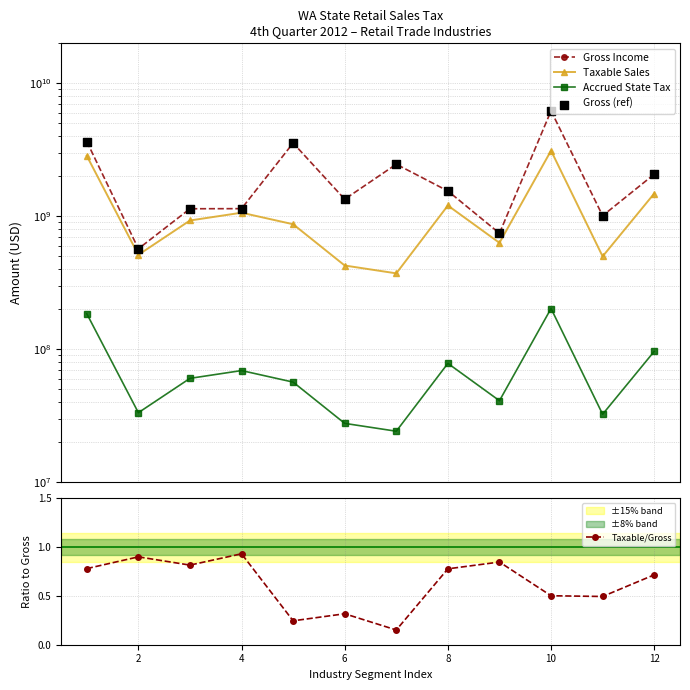

The Taxable/Gross series shows 1.5 at 4. True or false?

False